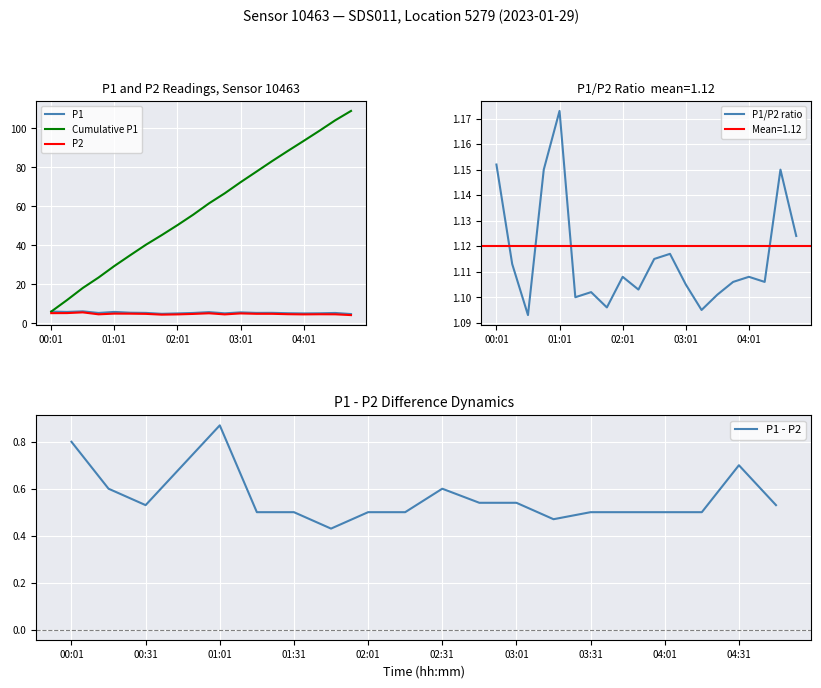

How many lines are shown in the chart?

5